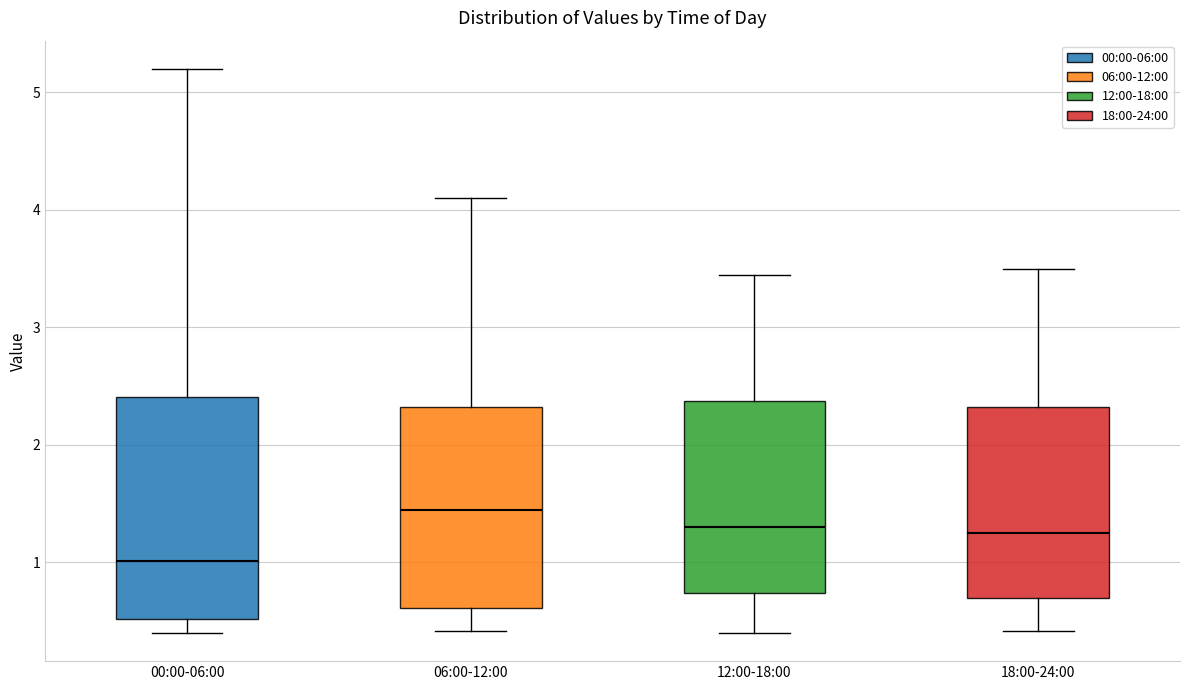

Where is the lower edge of the box for 12:00-18:00 on the y-axis? The values are not printed on the chart, so give them approximately, as read against the axis.

0.7